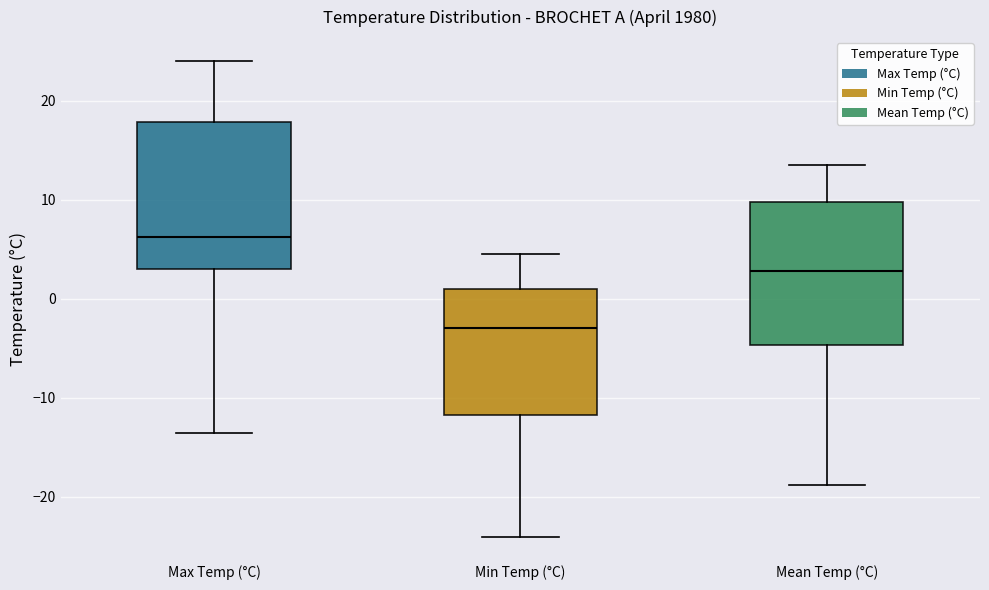

Where is the upper edge of the box for Max Temp (°C) on the y-axis? The values are not printed on the chart, so give them approximately, as read against the axis.

18